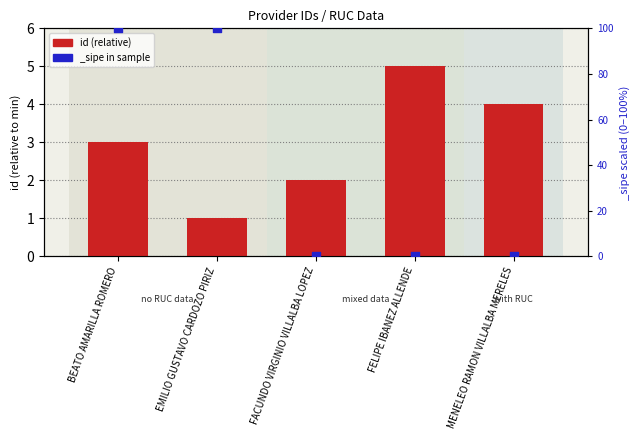

What is the change in value from FACUNDO VIRGINIO VILLALBA LOPEZ to MENELEO RAMON VILLALBA MERELES?

+2